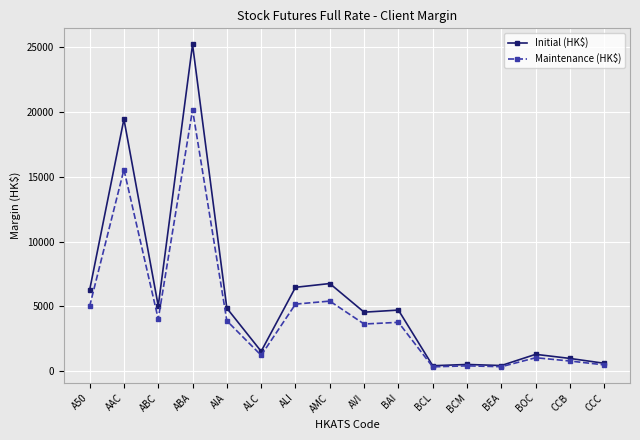

At A50, list the series in order from smallest to largest.

Maintenance (HK$), Initial (HK$)